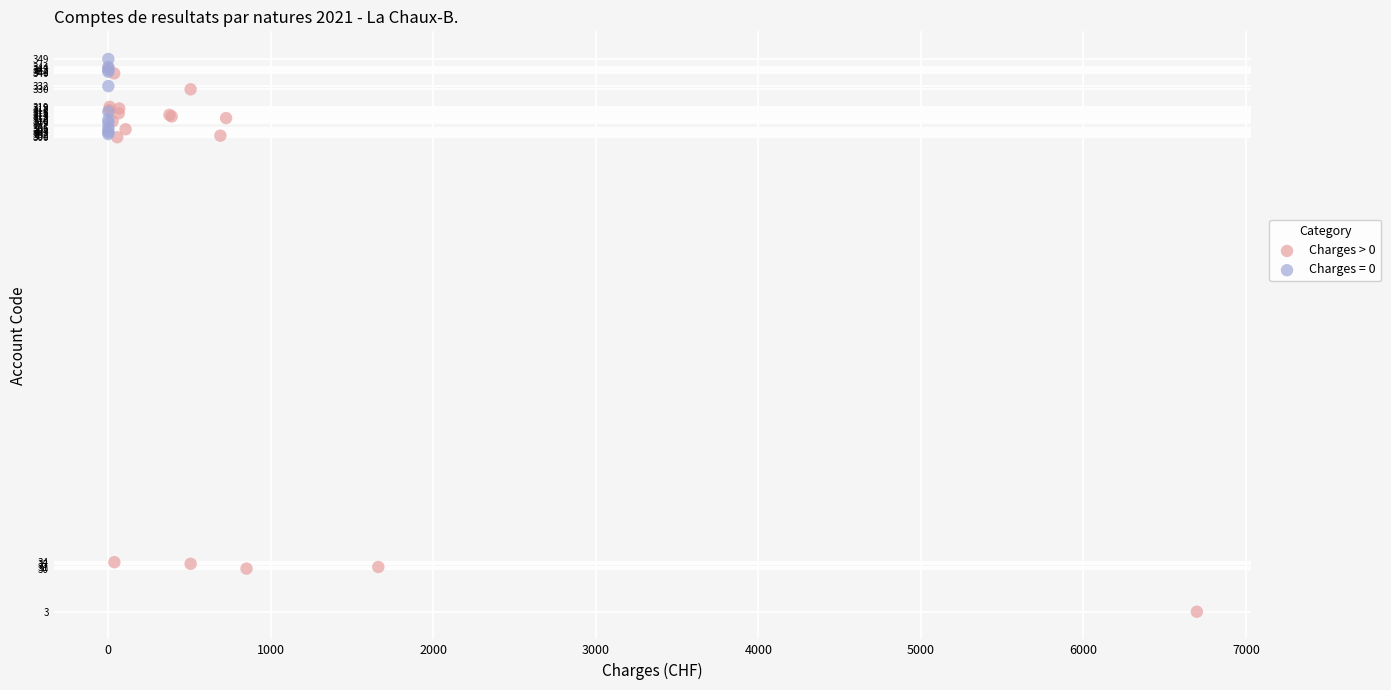

Which series contains the lowest Y value?

Charges > 0